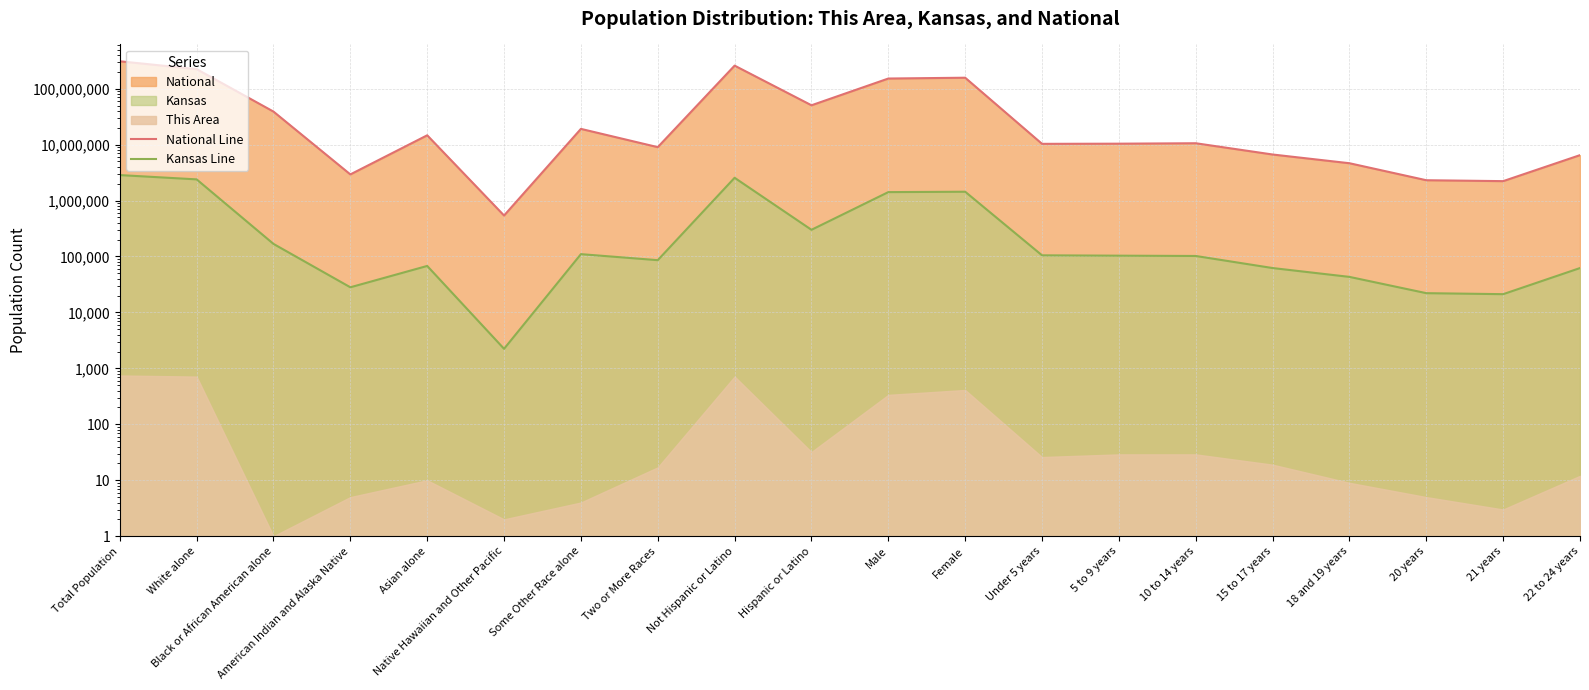

At which category does Kansas Line reach its first local valley?

American Indian and Alaska Native